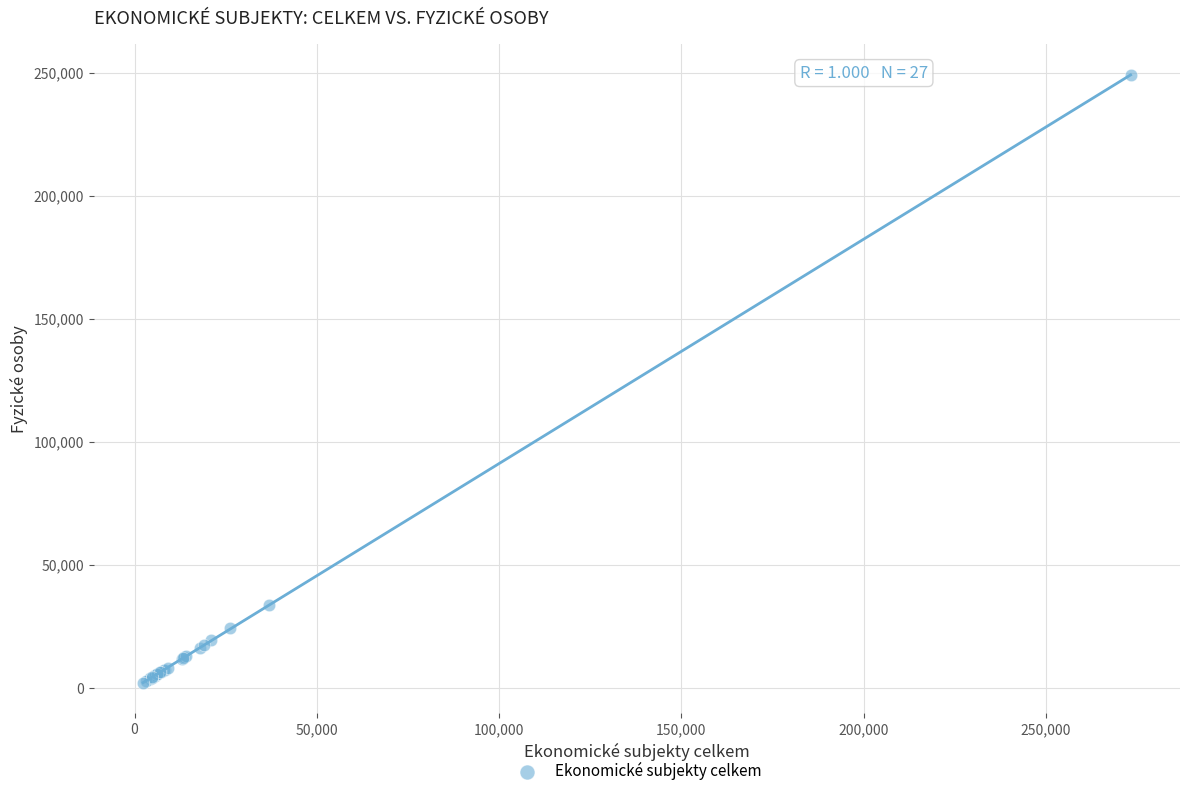

What Y value in the scatter plot is closest to 125490?

33861